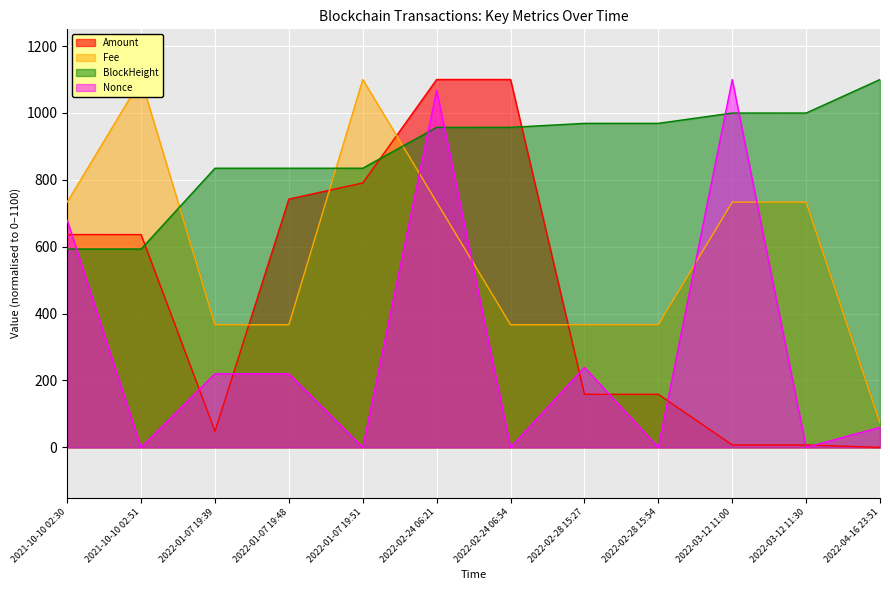

The Amount series shows 327.4 at 2021-10-10 02:30. True or false?

False